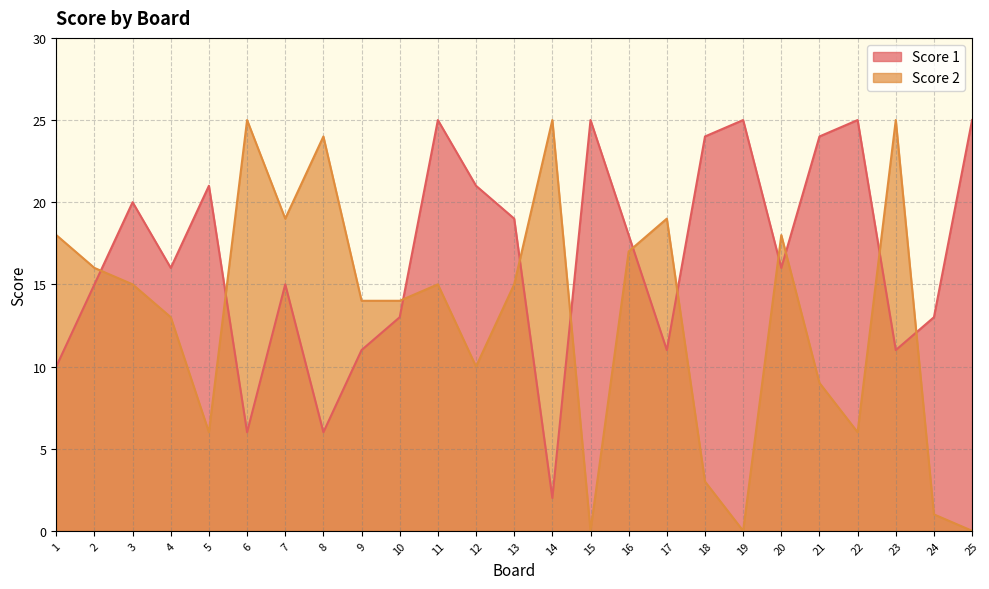

The value of Score 2 at 23 is 25. True or false?

True